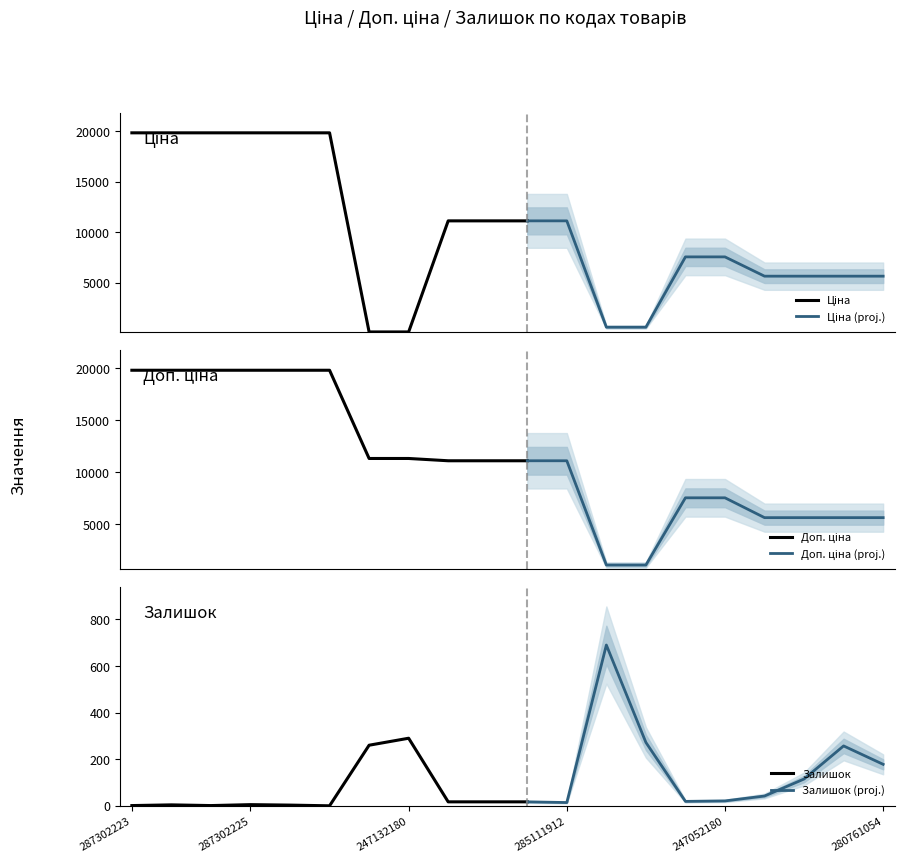

Is the value of Доп. ціна at 285112217 greater than the value of Ціна at 287302224?

No